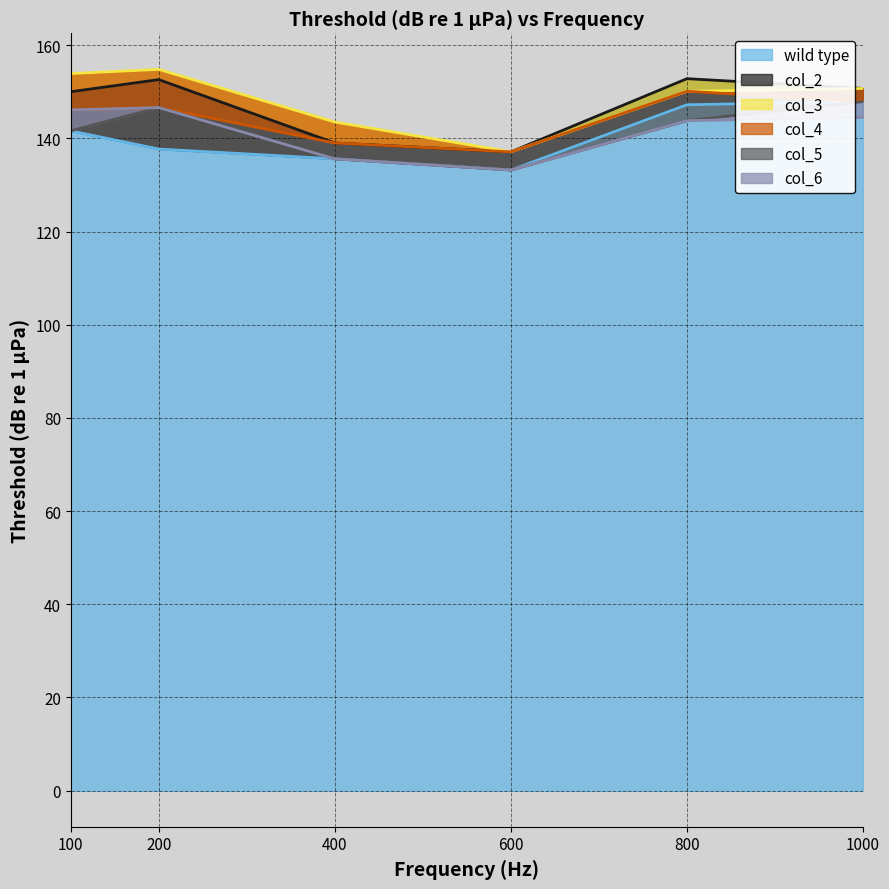

At 600, list the series in order from largest to smallest.

col_2, col_3, col_4, wild type, col_5, col_6